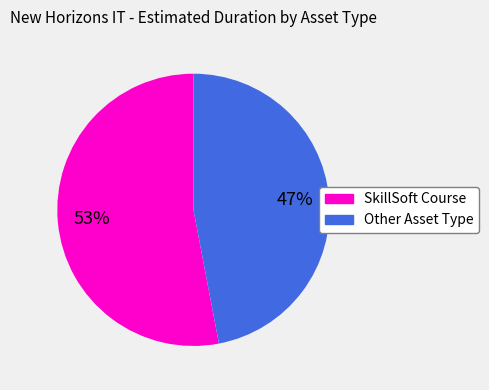

Does Other Asset Type represent more than half of the total?

No